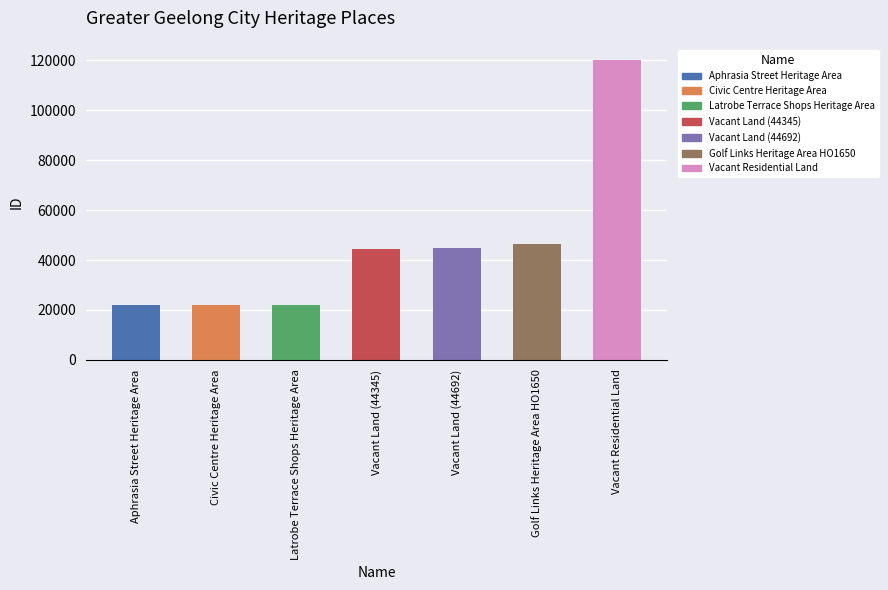

Does the chart contain any negative values?

No